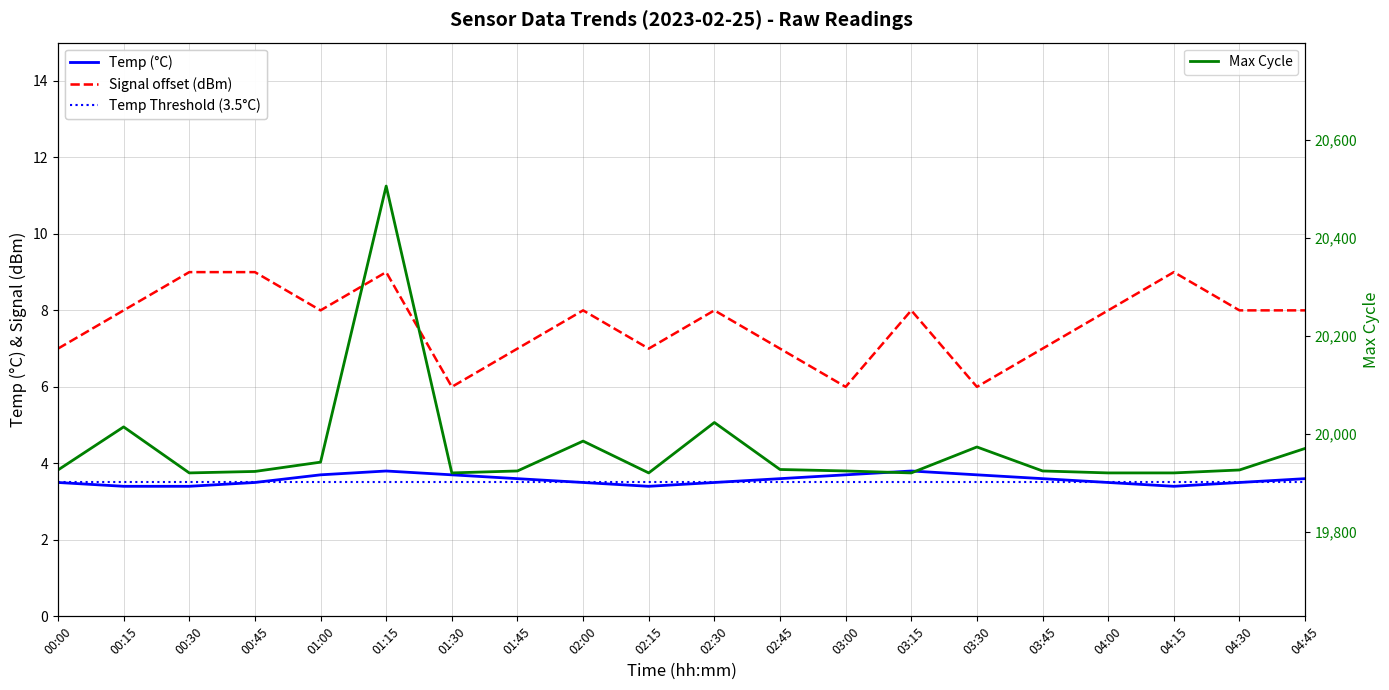

At which category is the sum across all series the highest?

01:15